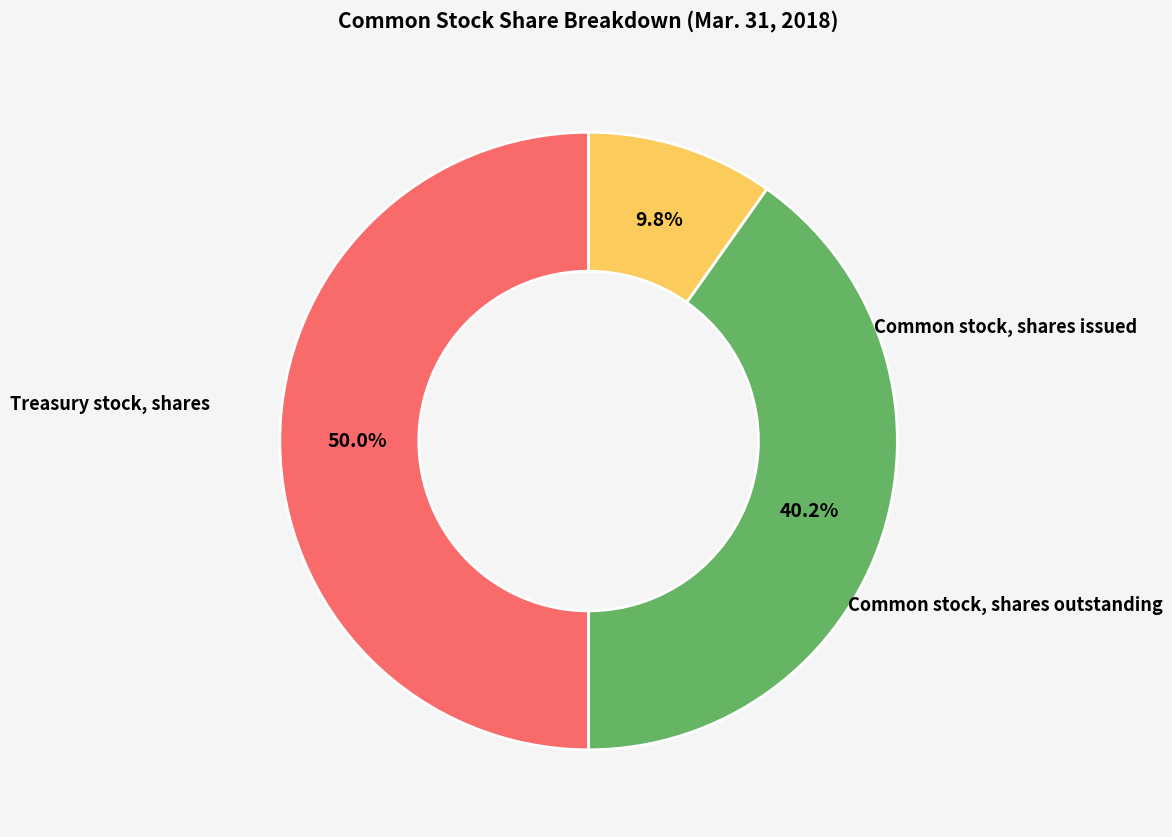

Is there a majority slice in this chart?

No